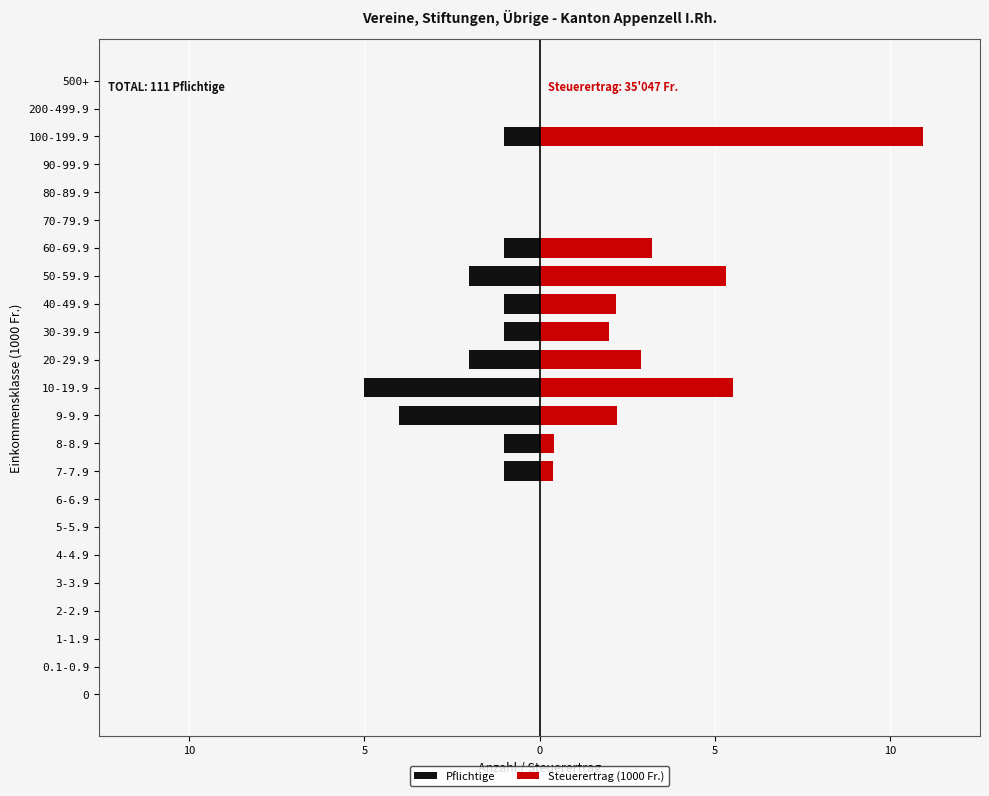

What are all the series names shown in the legend?

Pflichtige, Steuerertrag (1000 Fr.)